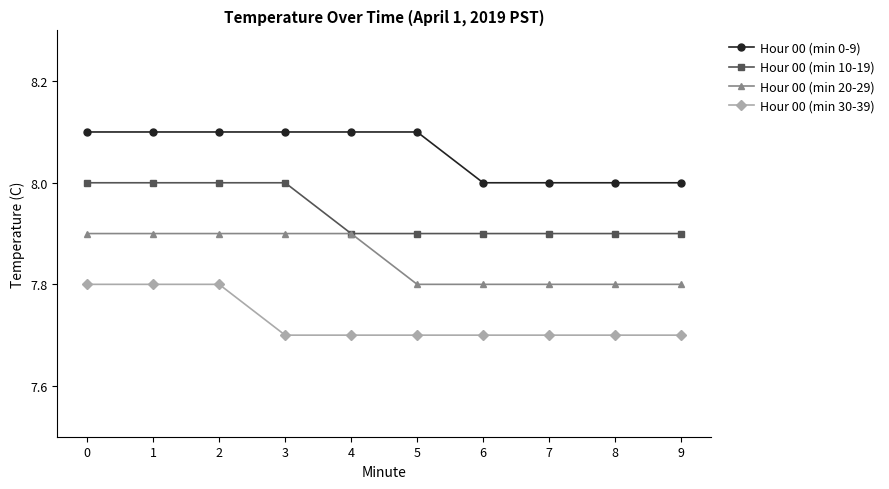

Is the value of Hour 00 (min 10-19) at 5 greater than the value of Hour 00 (min 20-29) at 6?

Yes